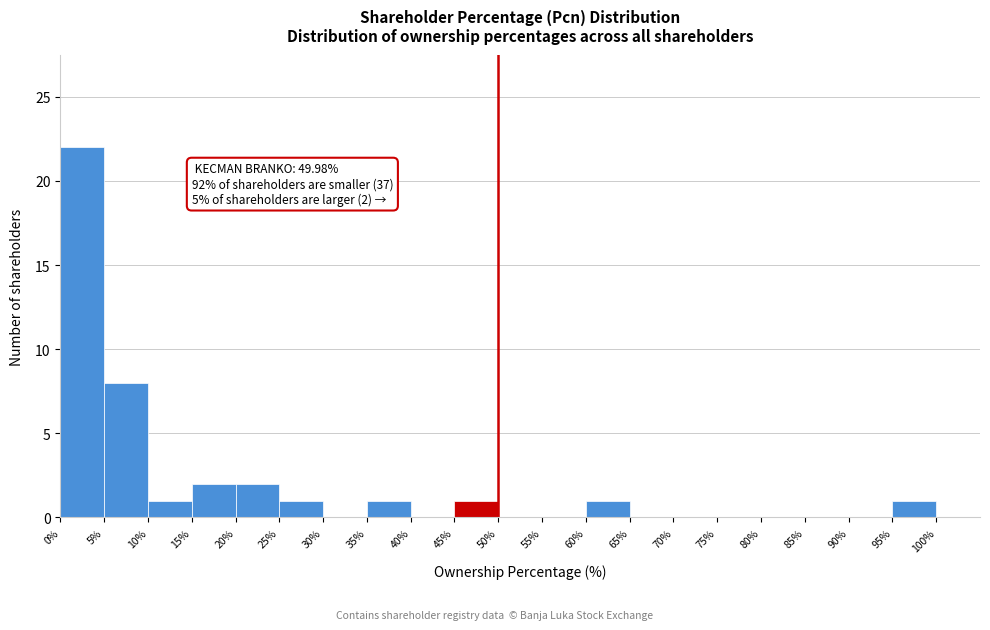

Over which range of the x-axis is the bar tallest?

0% to 5%